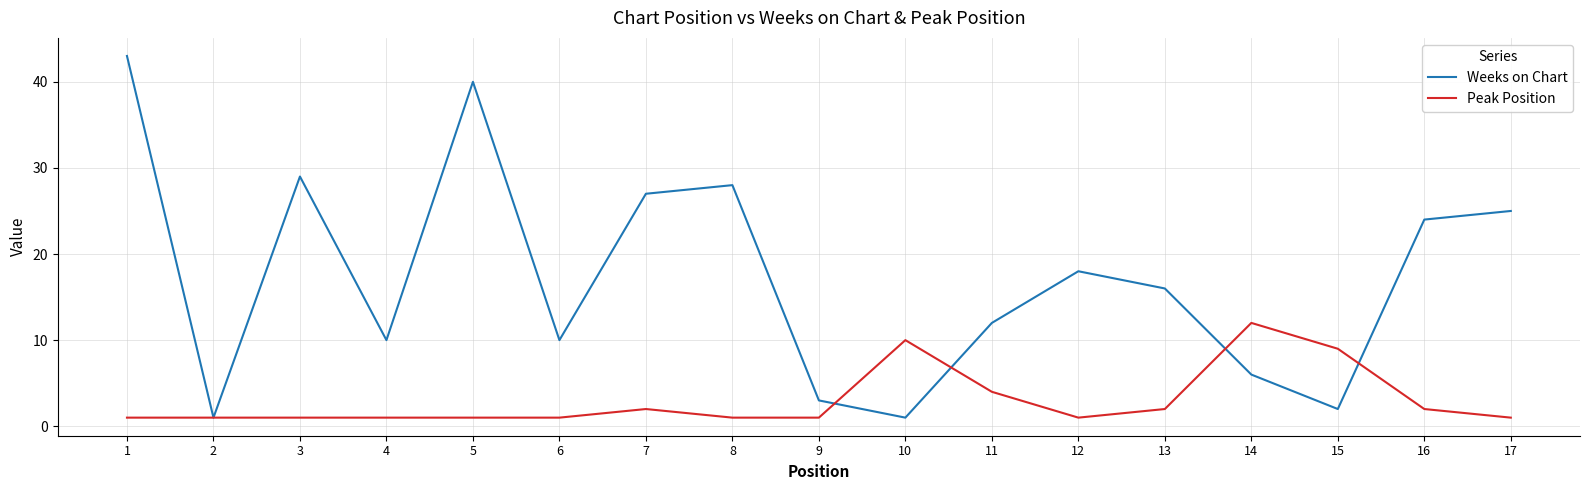

Which series has the largest total across all categories?

Weeks on Chart